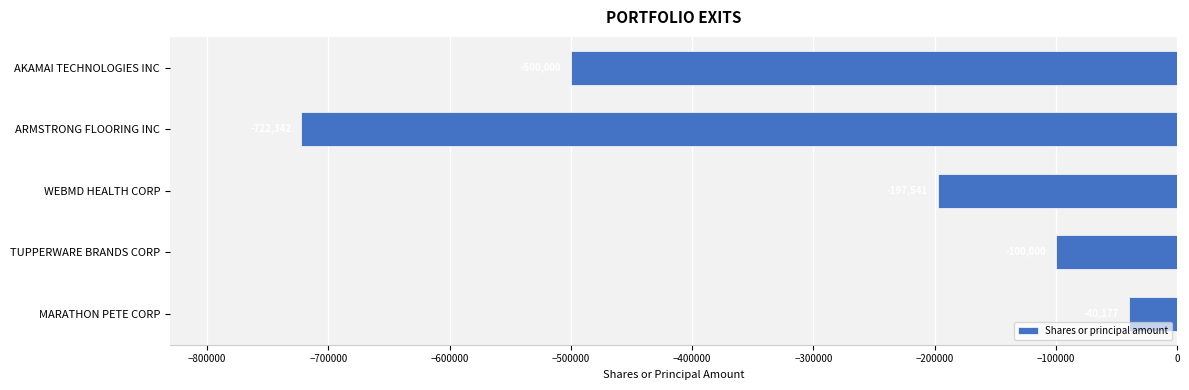

Rank the categories by value from lowest to highest.

ARMSTRONG FLOORING INC, AKAMAI TECHNOLOGIES INC, WEBMD HEALTH CORP, TUPPERWARE BRANDS CORP, MARATHON PETE CORP